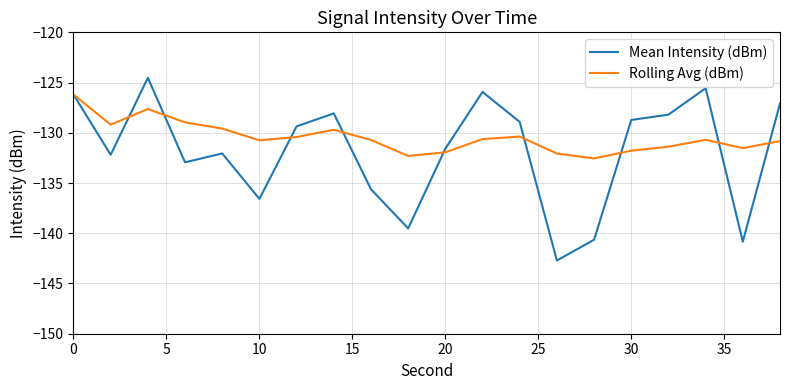

What is the greatest value displayed?

-124.5